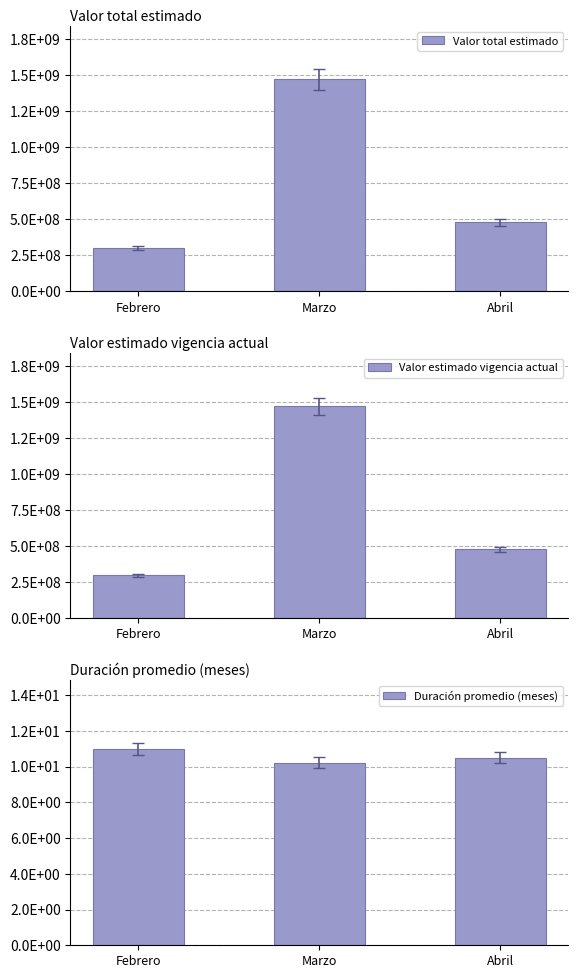

Which category has the lowest value across all series?

Marzo